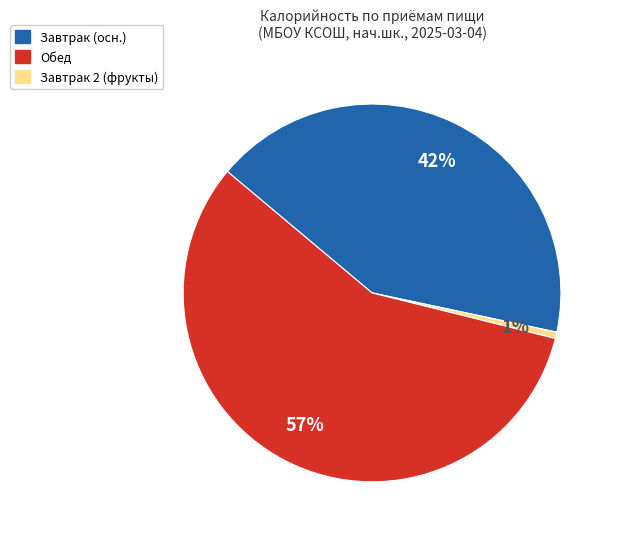

To the nearest percent, what is the average slice percentage?

33%